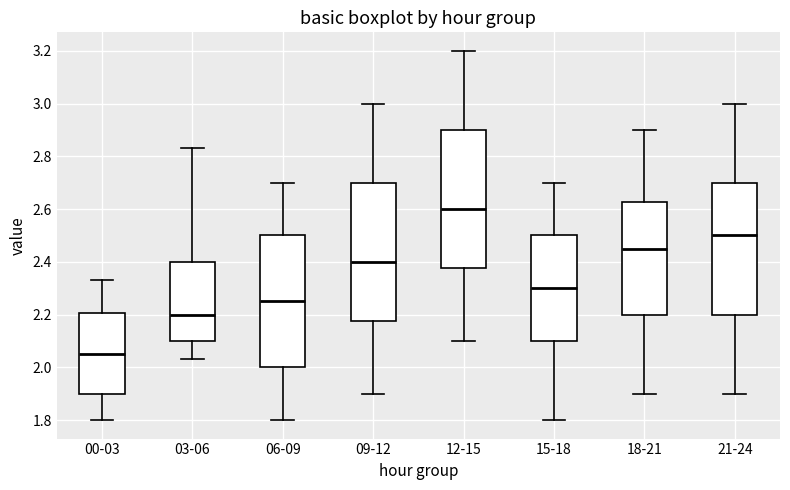

Reading left to right, transcribe this box plot: for each box, give where its median line is, the range the box spans, and where its two whiskers end, as read against the y-axis. The values are not printed on the chart, so give them approximately, as read against the axis.

00-03: median 2.06, box 1.90 to 2.20, whiskers 1.80 to 2.34
03-06: median 2.20, box 2.10 to 2.40, whiskers 2.04 to 2.84
06-09: median 2.26, box 2.00 to 2.50, whiskers 1.80 to 2.70
09-12: median 2.40, box 2.18 to 2.70, whiskers 1.90 to 3.00
12-15: median 2.60, box 2.38 to 2.90, whiskers 2.10 to 3.20
15-18: median 2.30, box 2.10 to 2.50, whiskers 1.80 to 2.70
18-21: median 2.46, box 2.20 to 2.62, whiskers 1.90 to 2.90
21-24: median 2.50, box 2.20 to 2.70, whiskers 1.90 to 3.00